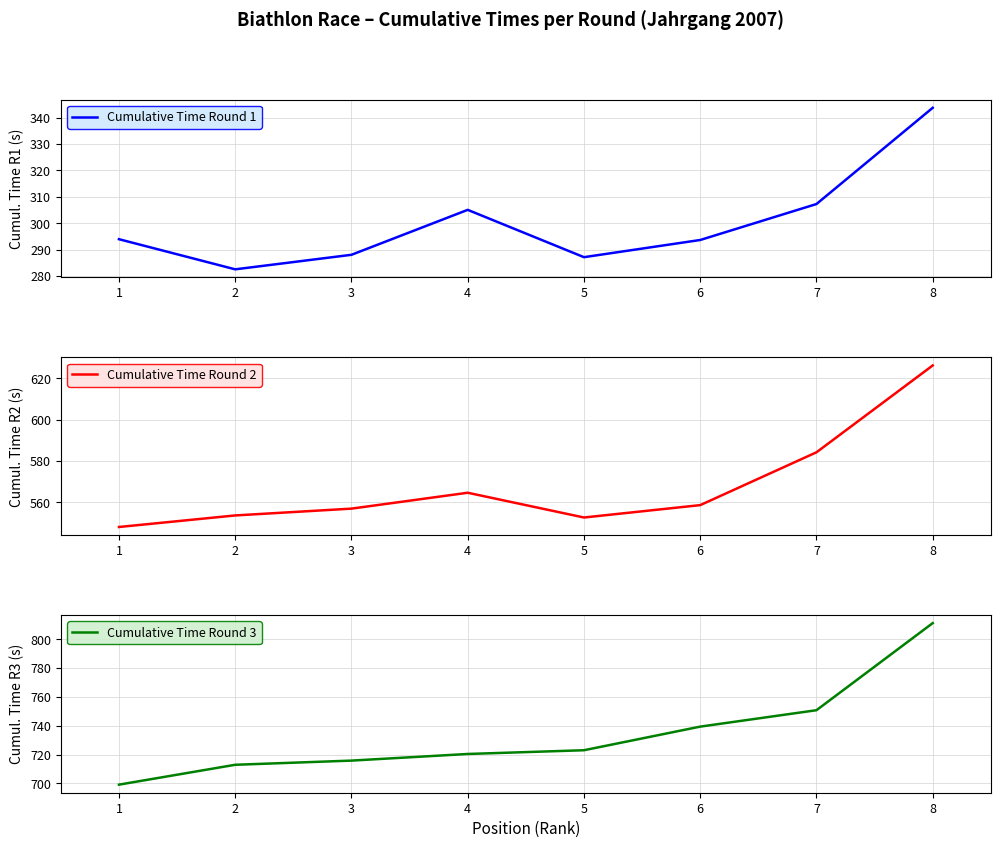

Which label corresponds to the largest value in the chart?

8